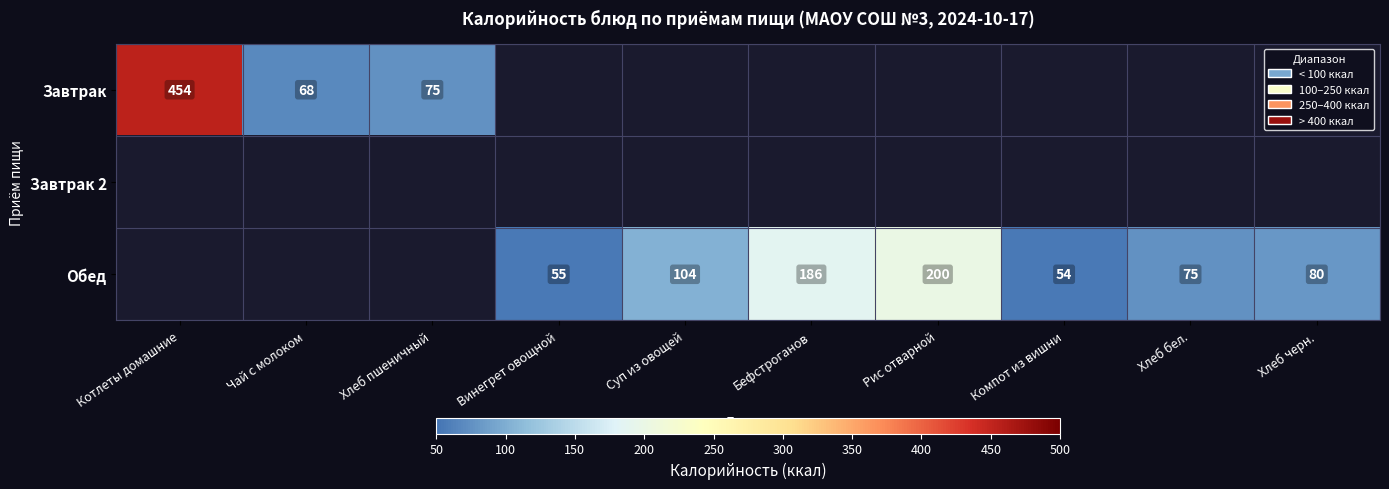

The value of Обед at Суп из овощей is 179. True or false?

False